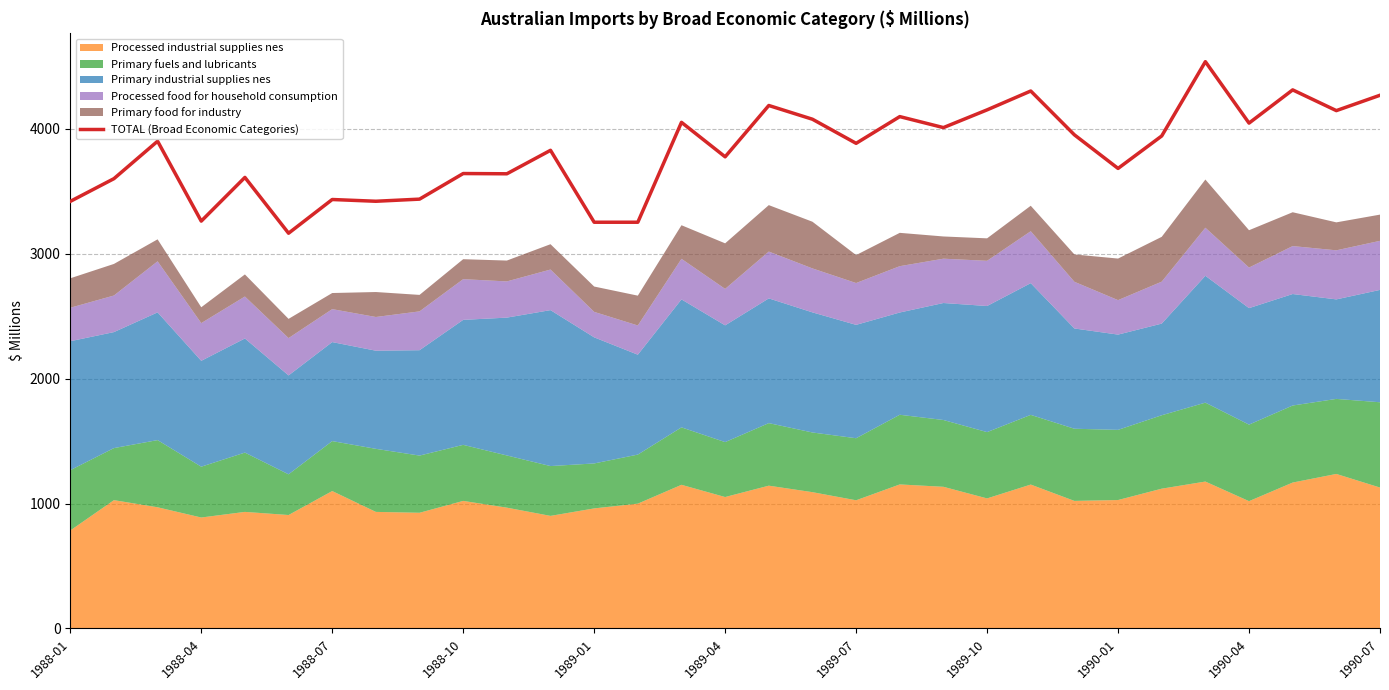

What is the maximum value for TOTAL (Broad Economic Categories)?

4539